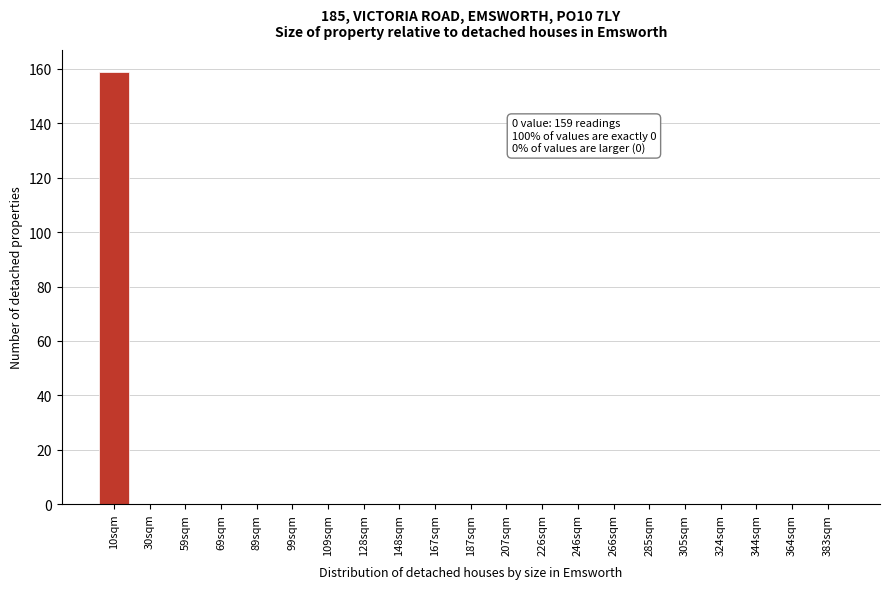

Reading right to left, transcribe all the data shown in this chart.

383sqm=0	364sqm=0	344sqm=0	324sqm=0	305sqm=0	285sqm=0	266sqm=0	246sqm=0	226sqm=0	207sqm=0	187sqm=0	167sqm=0	148sqm=0	128sqm=0	109sqm=0	99sqm=0	89sqm=0	69sqm=0	59sqm=0	30sqm=0	10sqm=159